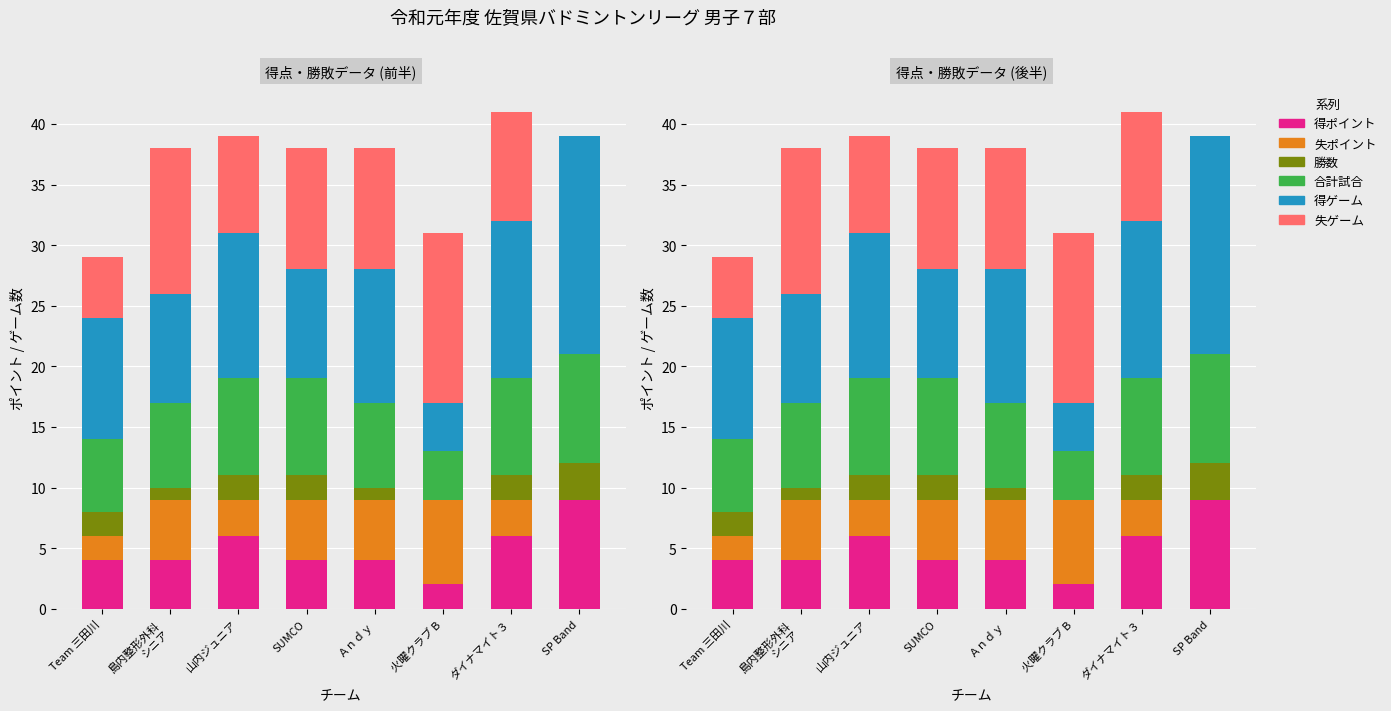

List the series in order of their peak value, highest first.

得ゲーム, 失ゲーム, 得ポイント, 合計試合, 失ポイント, 勝数